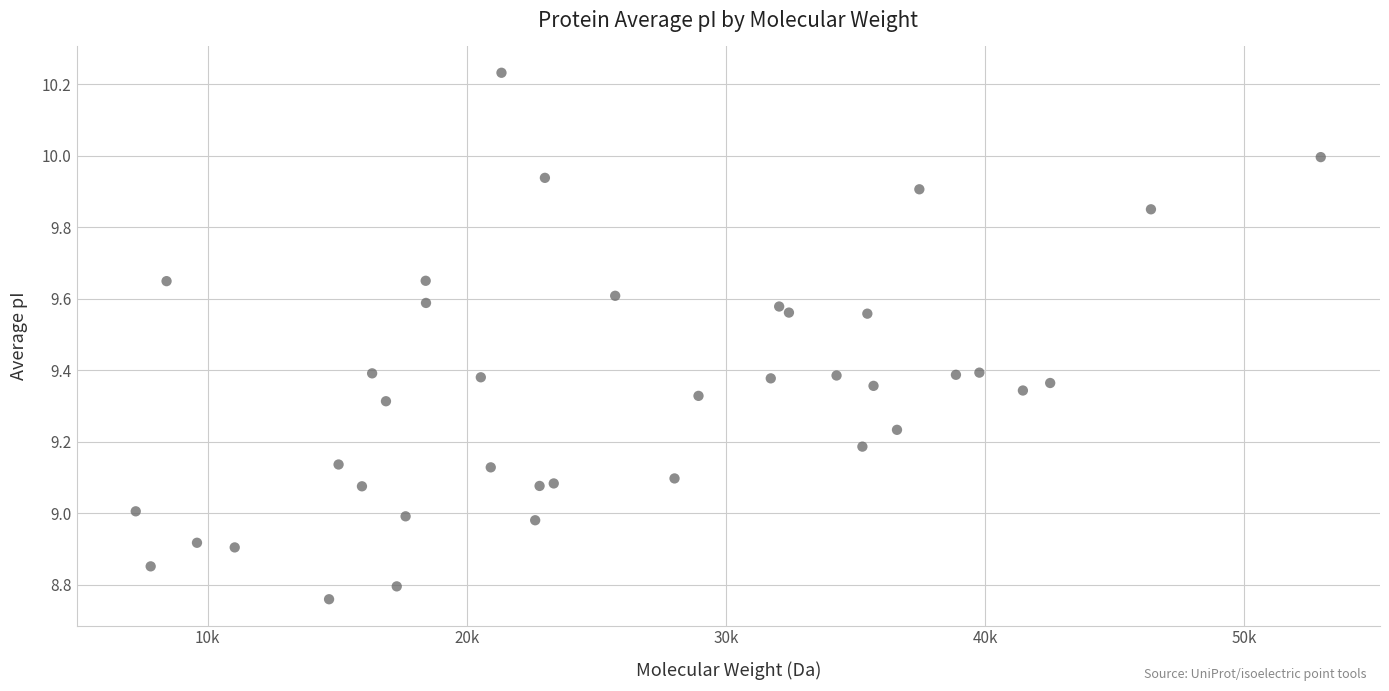

What is the range of Y values (max minus min)?

1.5